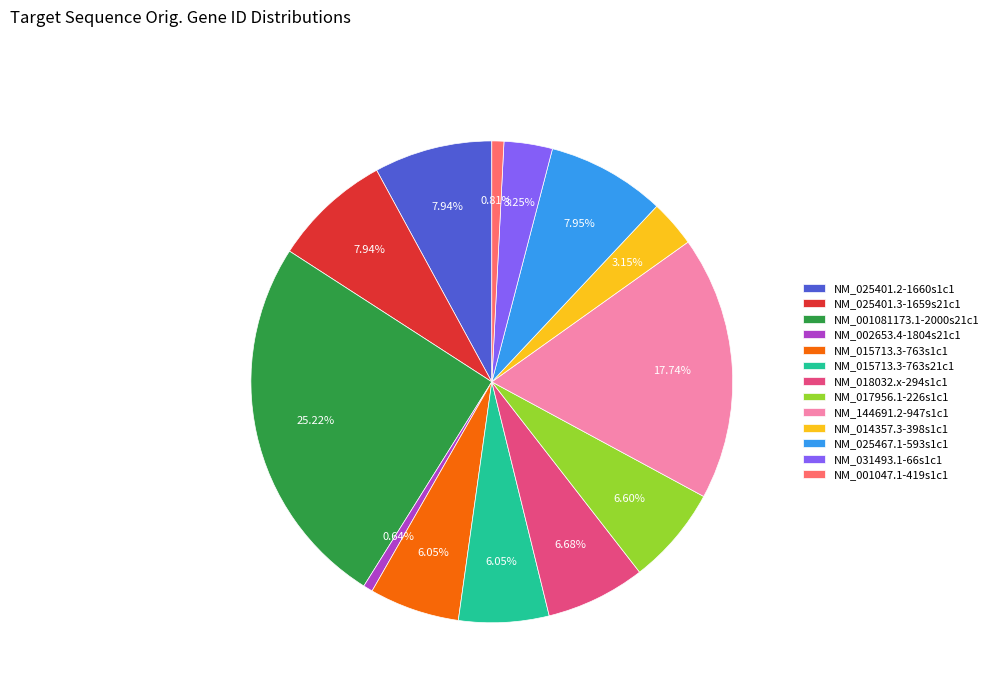

To the nearest percent, what percentage of the pie is NM_025401.2-1660s1c1?

8%